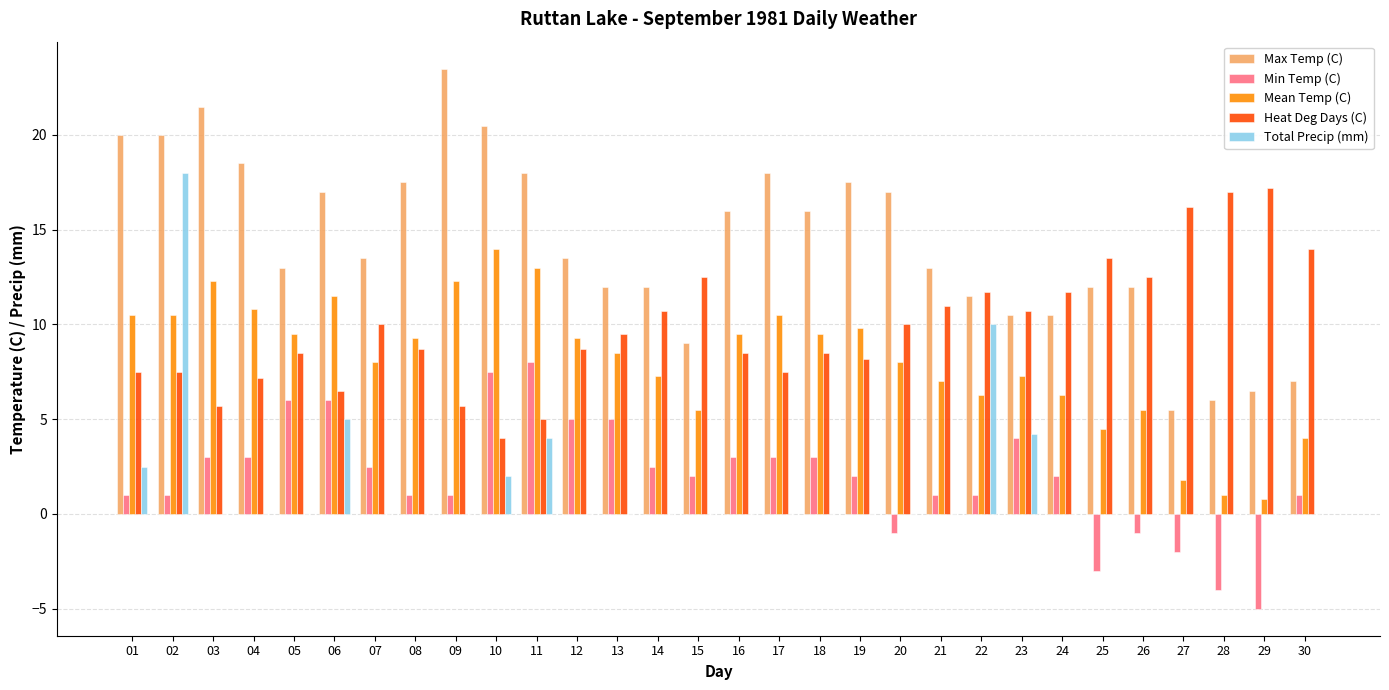

Which series changed the most between 02 and 13?

Total Precip (mm)